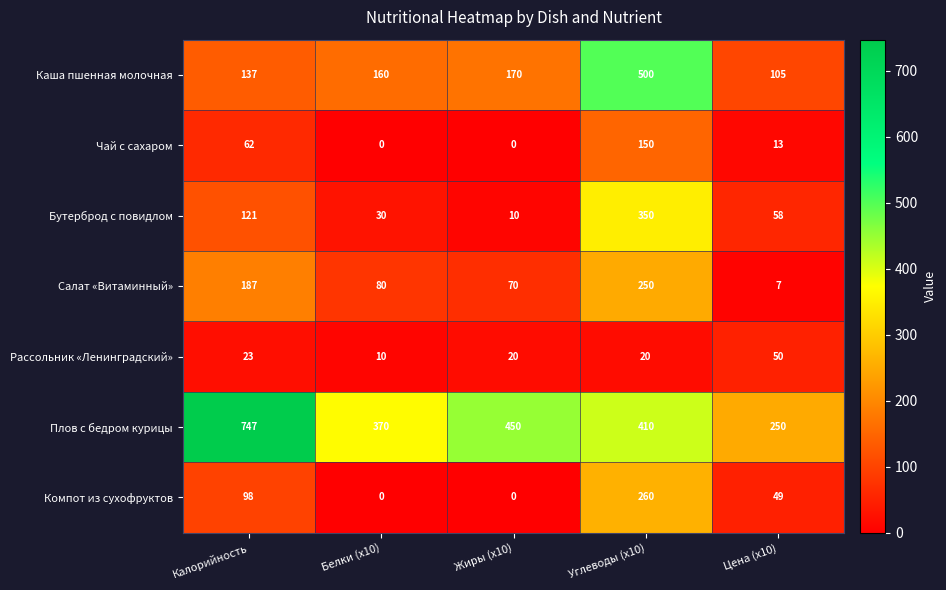

What is the sum of the Салат «Витаминный» values at Цена (х10) and Белки (х10)?

87